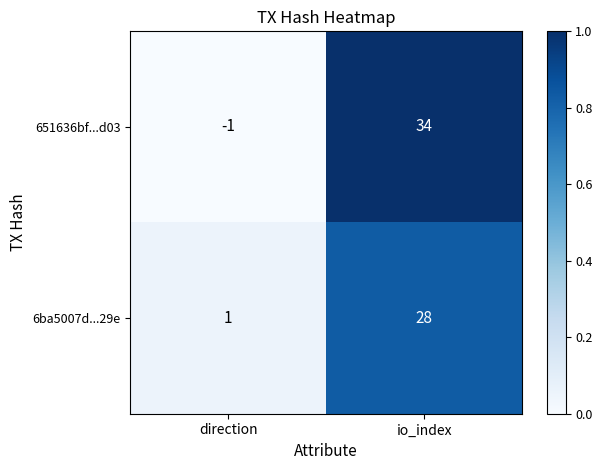

What value does the 651636bf...d03 series have at io_index, to the nearest 10?

30